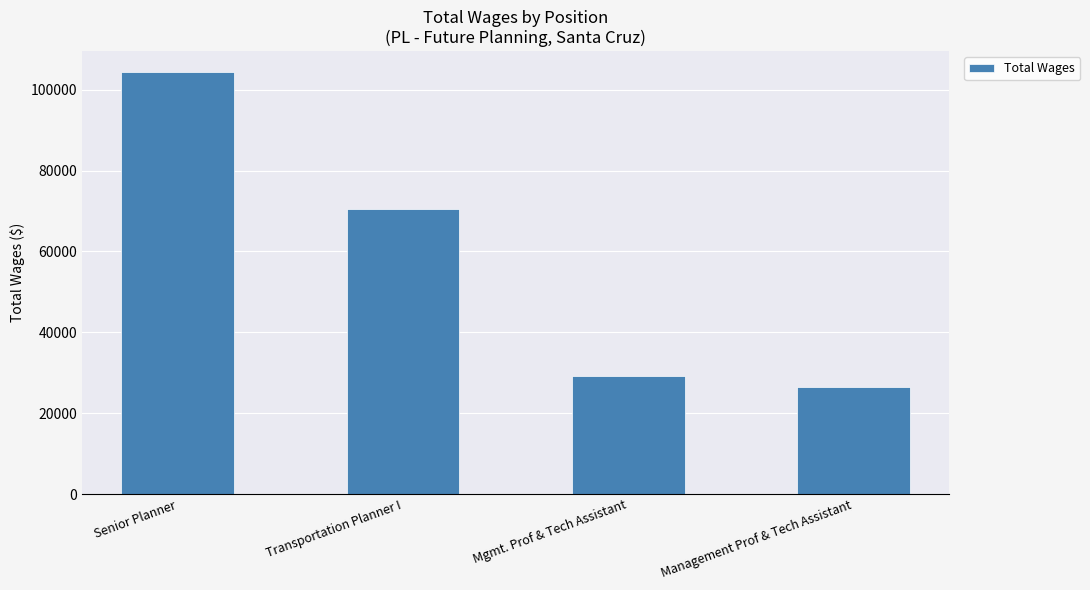

Reading left to right, extract all data points from this chart.

104318	70530	29200	26364